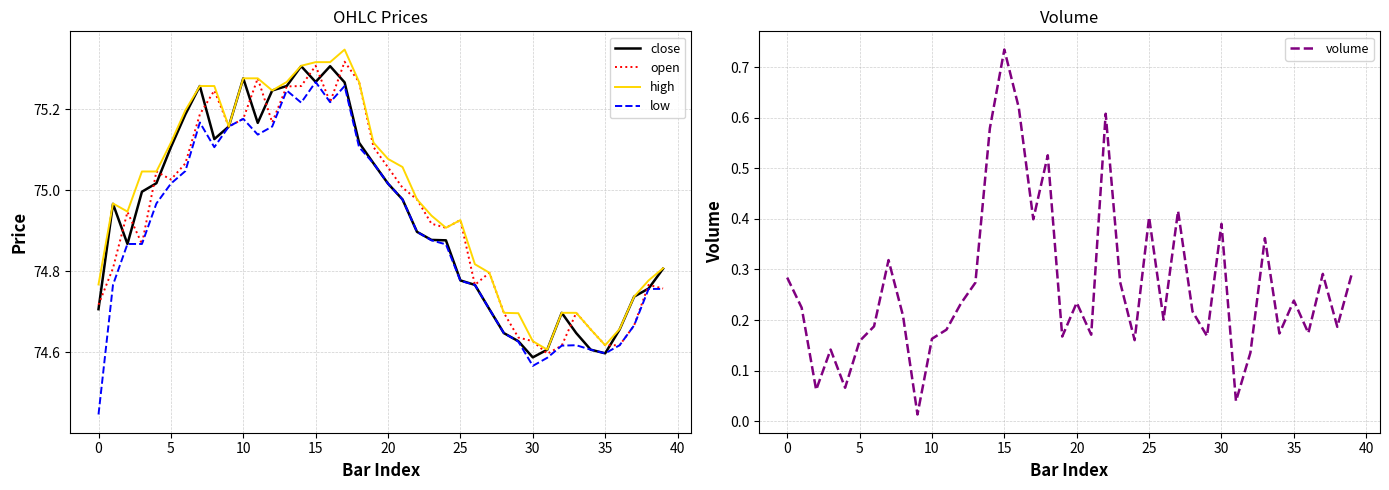

True or false: close and high cross at least once.

False